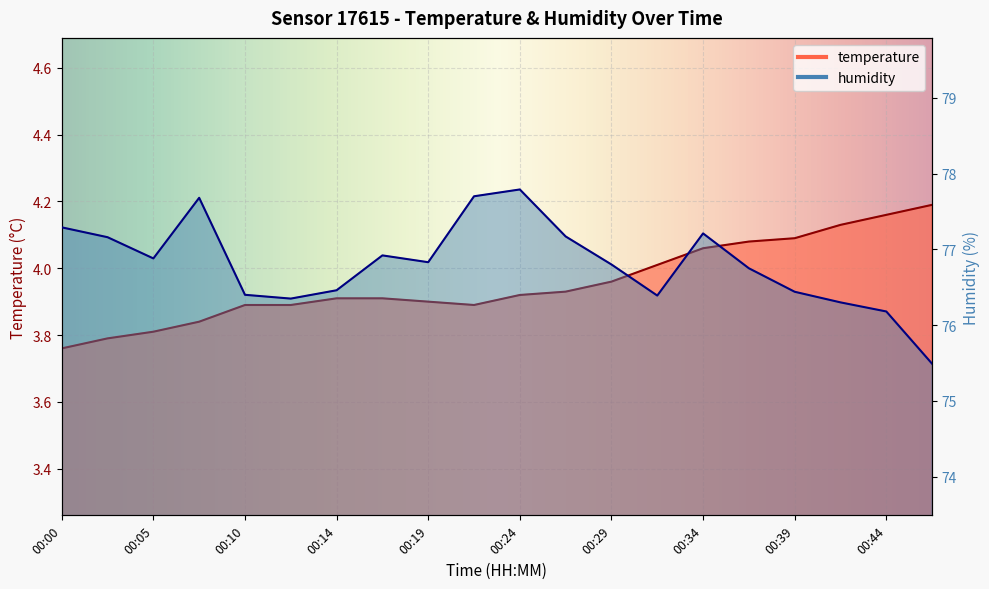

What is the value of the humidity point at the 10th from the left?

77.7